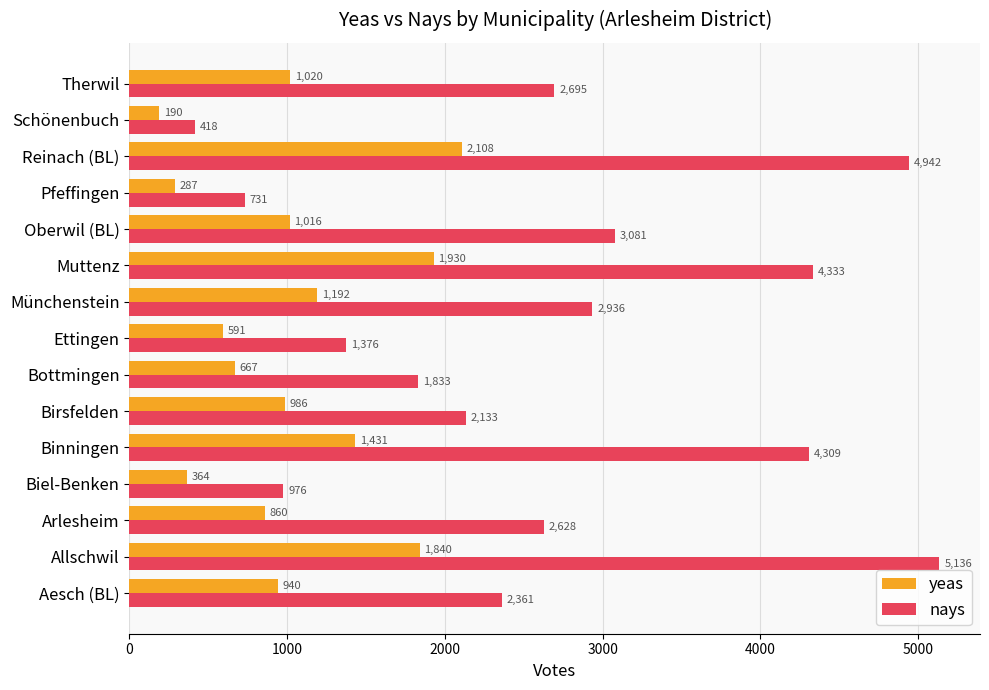

Rank the series by their average value, from highest to lowest.

nays, yeas